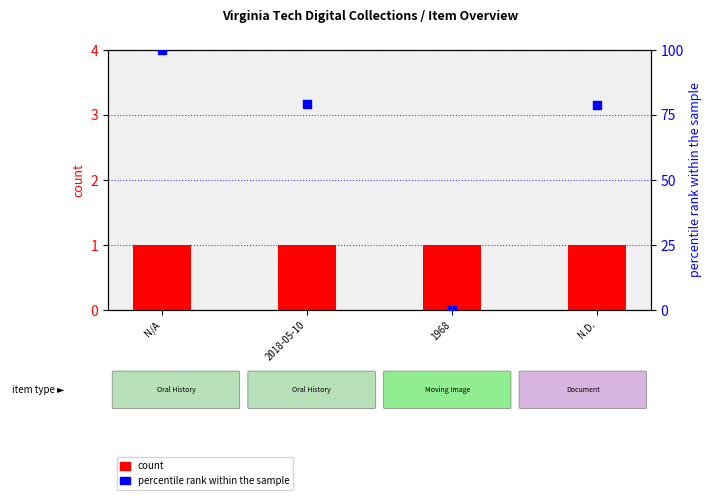

Which series has the largest Y range (max minus min)?

percentile rank within the sample